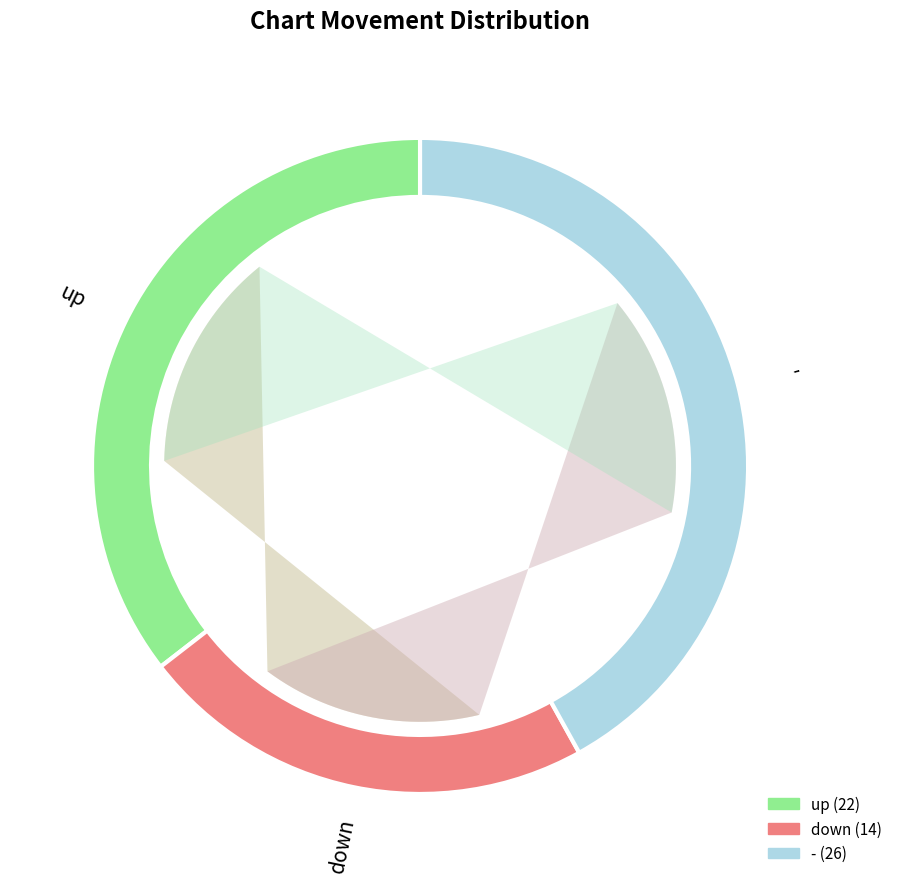

True or false: down accounts for 30% of the total.

False